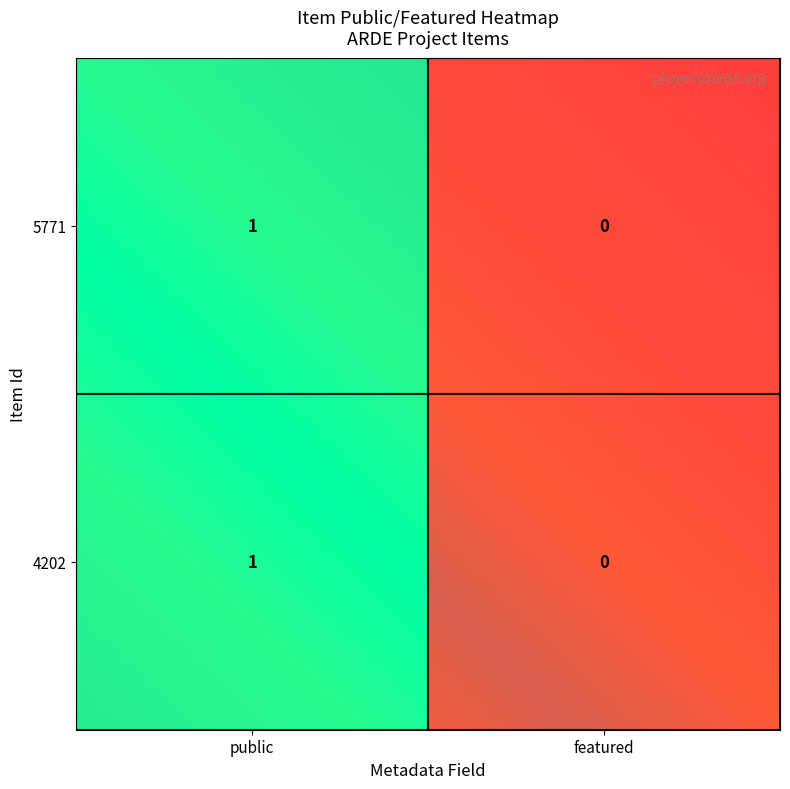

How many values in 4202 are above zero?

1